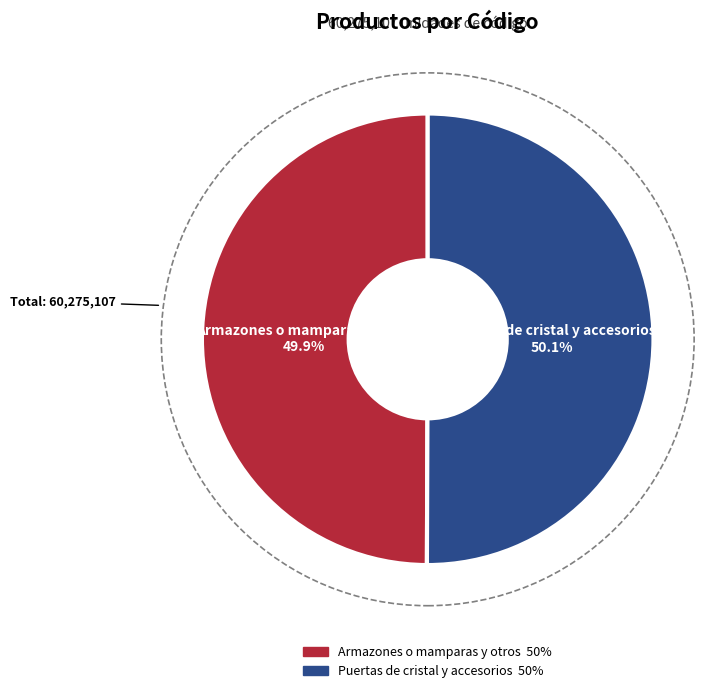

Approximately how many times larger is the value at Armazones o mamparas y otros compared to Puertas de cristal y accesorios?

1.0